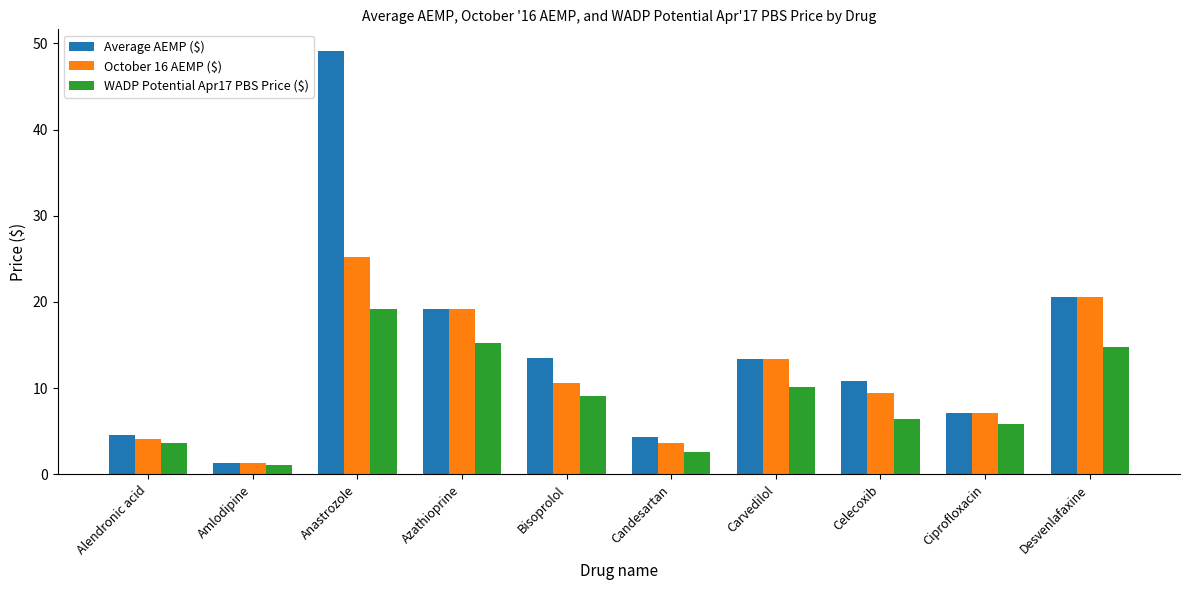

What is the difference between the October 16 AEMP ($) values at Azathioprine and Bisoprolol?

8.6